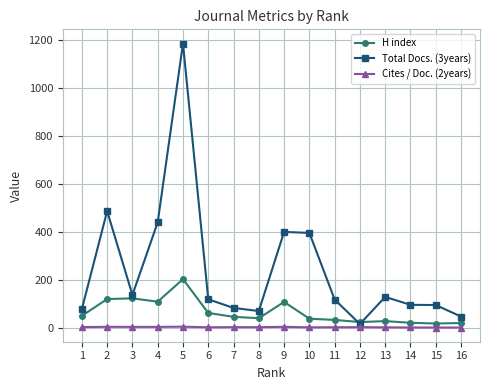

How many series are shown in this chart?

3